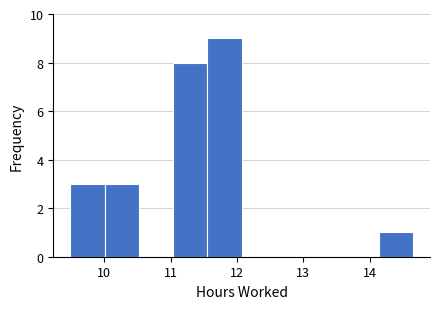

Which range on the x-axis has the tallest bar?

11.6 to 12.1